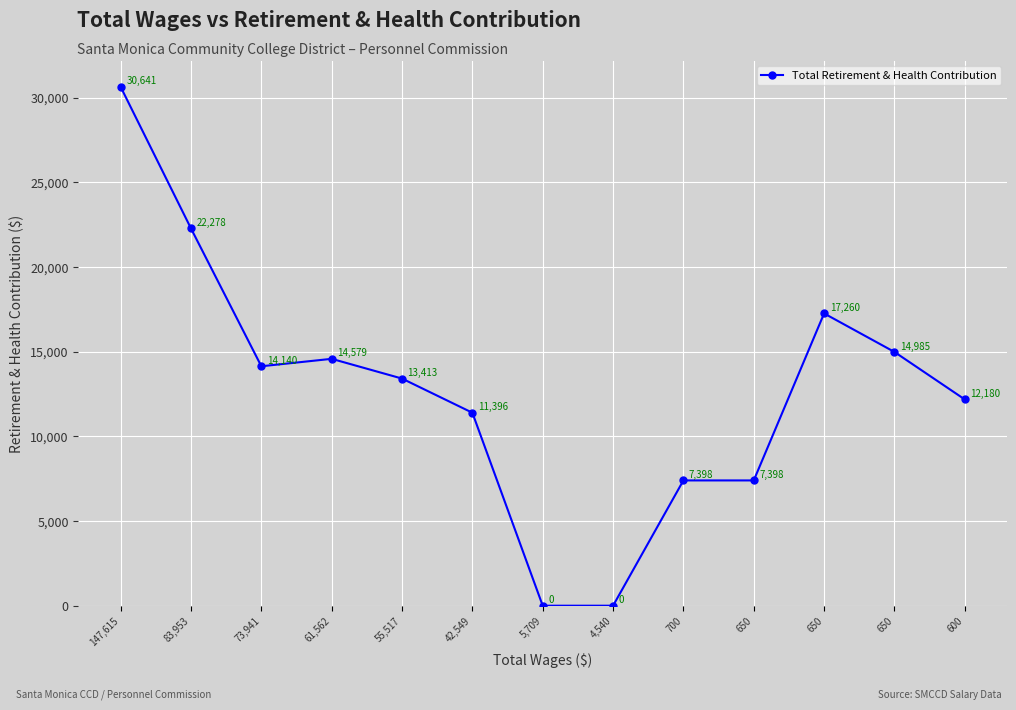

Reading left to right, list all the values displayed in this chart.

30641	22278	14140	14579	13413	11396	0	0	7398	7398	17260	14985	12180